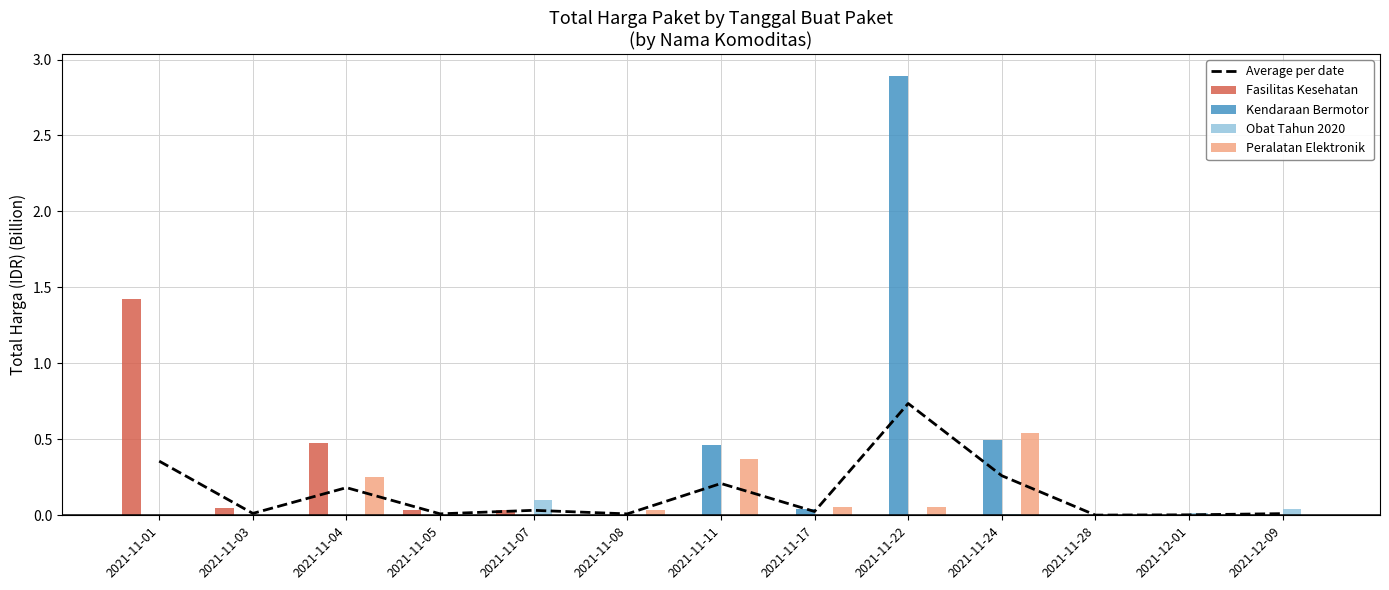

How many groups of bars are there?

13